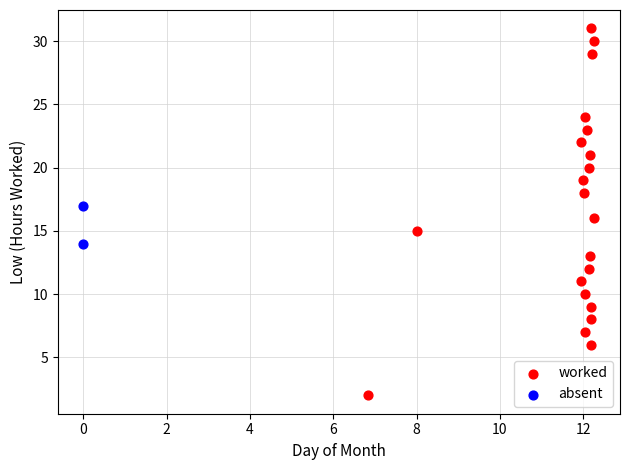

Which series has the widest spread of Y values?

worked